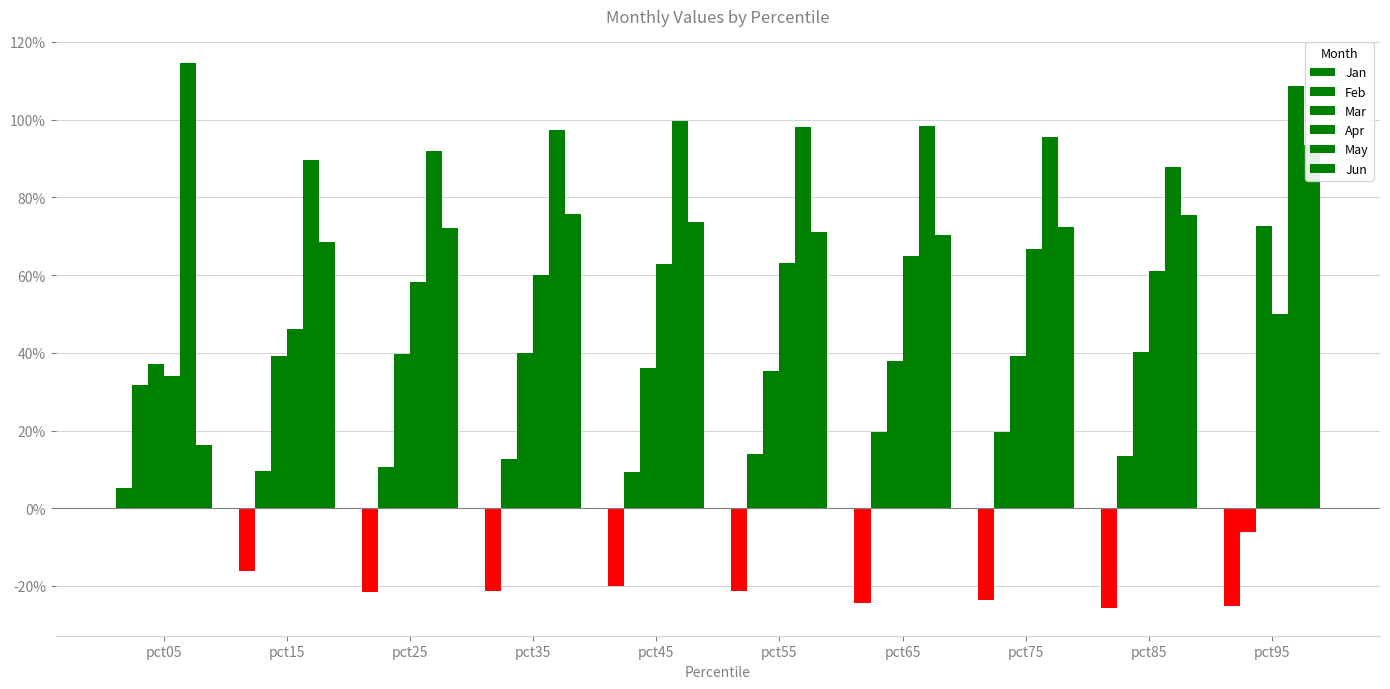

Are the bars horizontal?

No